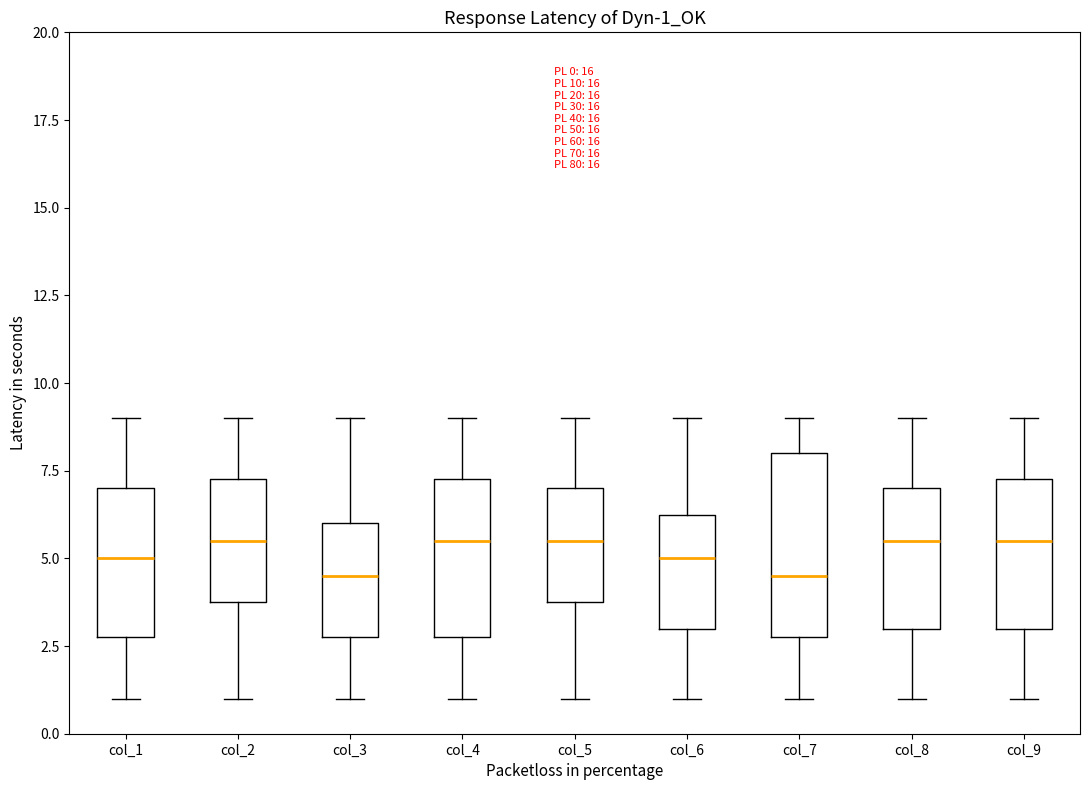

Which box is the tallest, from its lower edge to its upper edge?

col_7